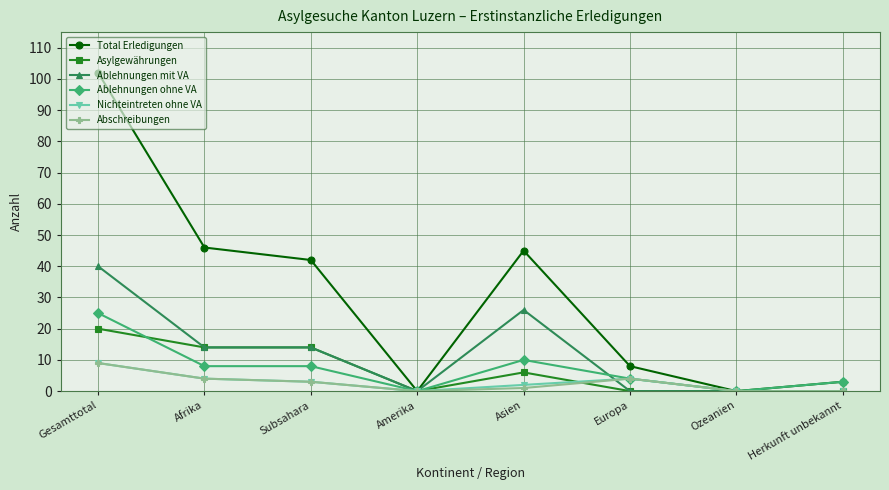

The value of Asylgewährungen at Europa is 0. True or false?

True